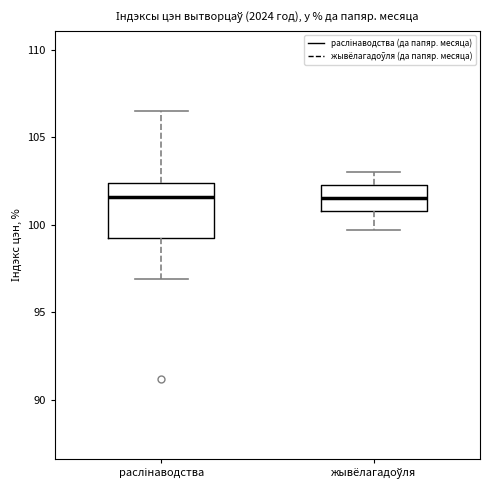

Where is the upper edge of the box for жывёлагадоўля on the y-axis? The values are not printed on the chart, so give them approximately, as read against the axis.

102.5